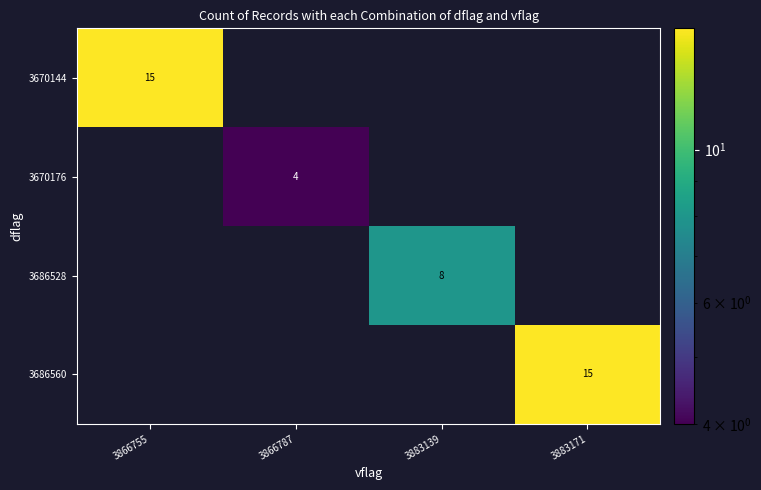

Is the value of 3686560 at 3883171 greater than the value of 3686528 at 3883139?

Yes